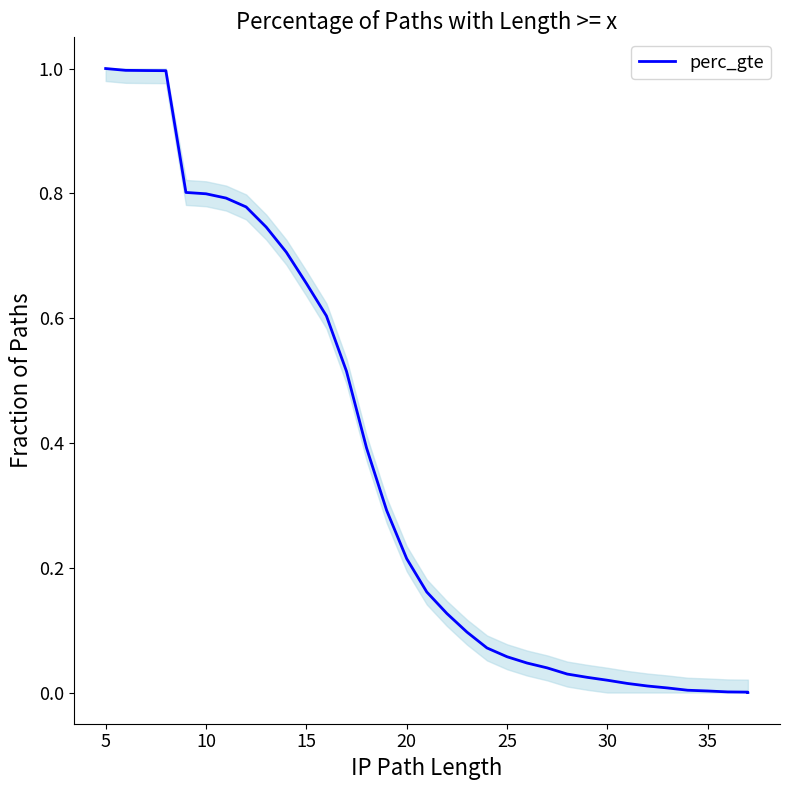

What is the difference between the second highest and second lowest values?

1.0